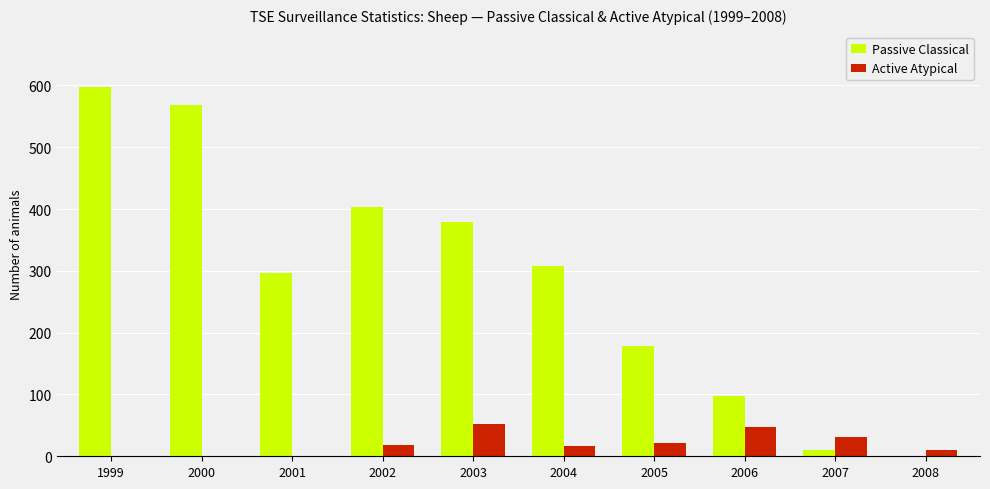

What is the greatest value displayed?

597